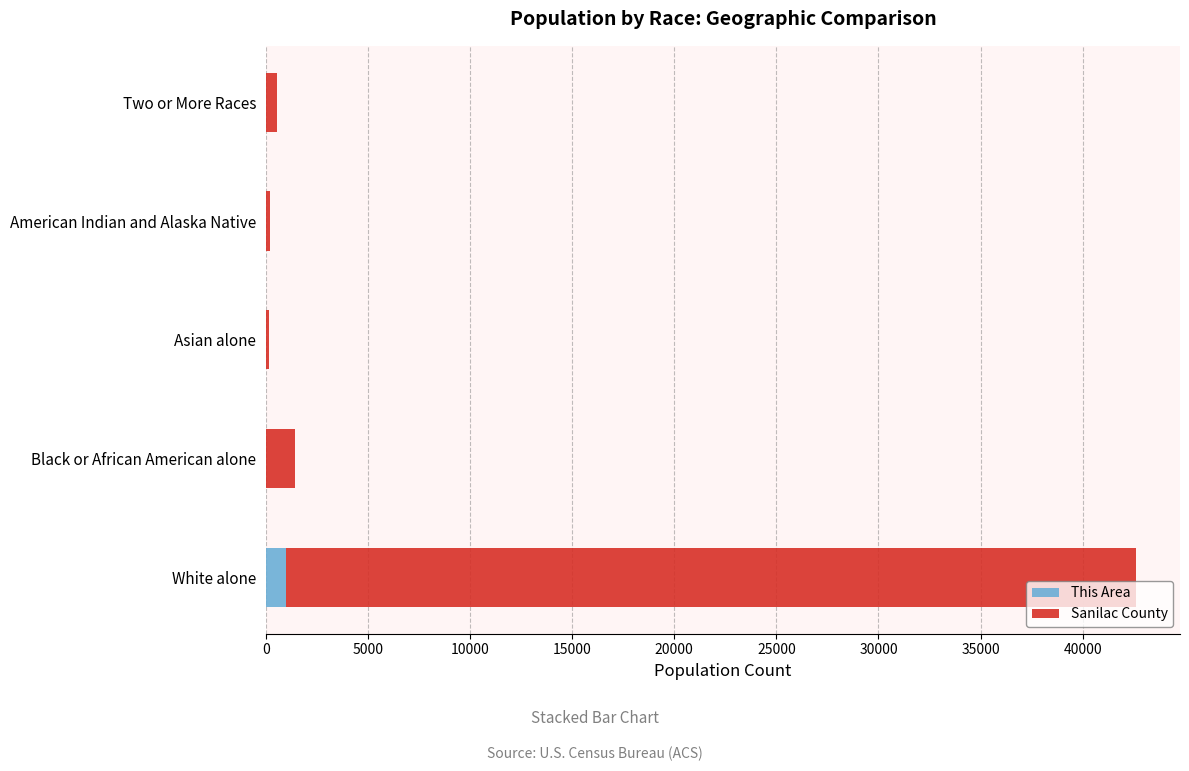

Count the number of categories in the chart.

5